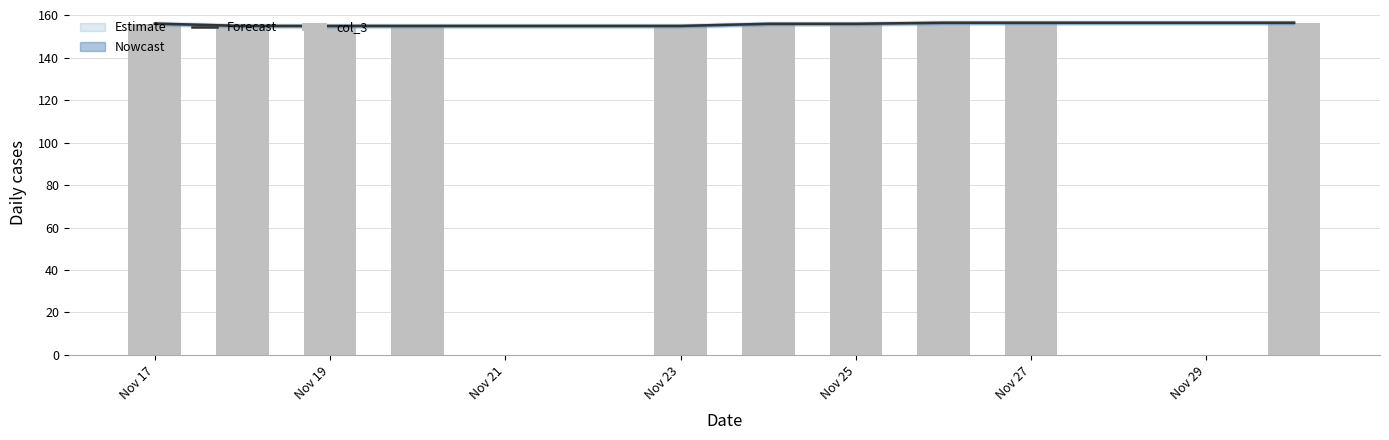

At which label does col_3 first exceed 156?

Nov 17